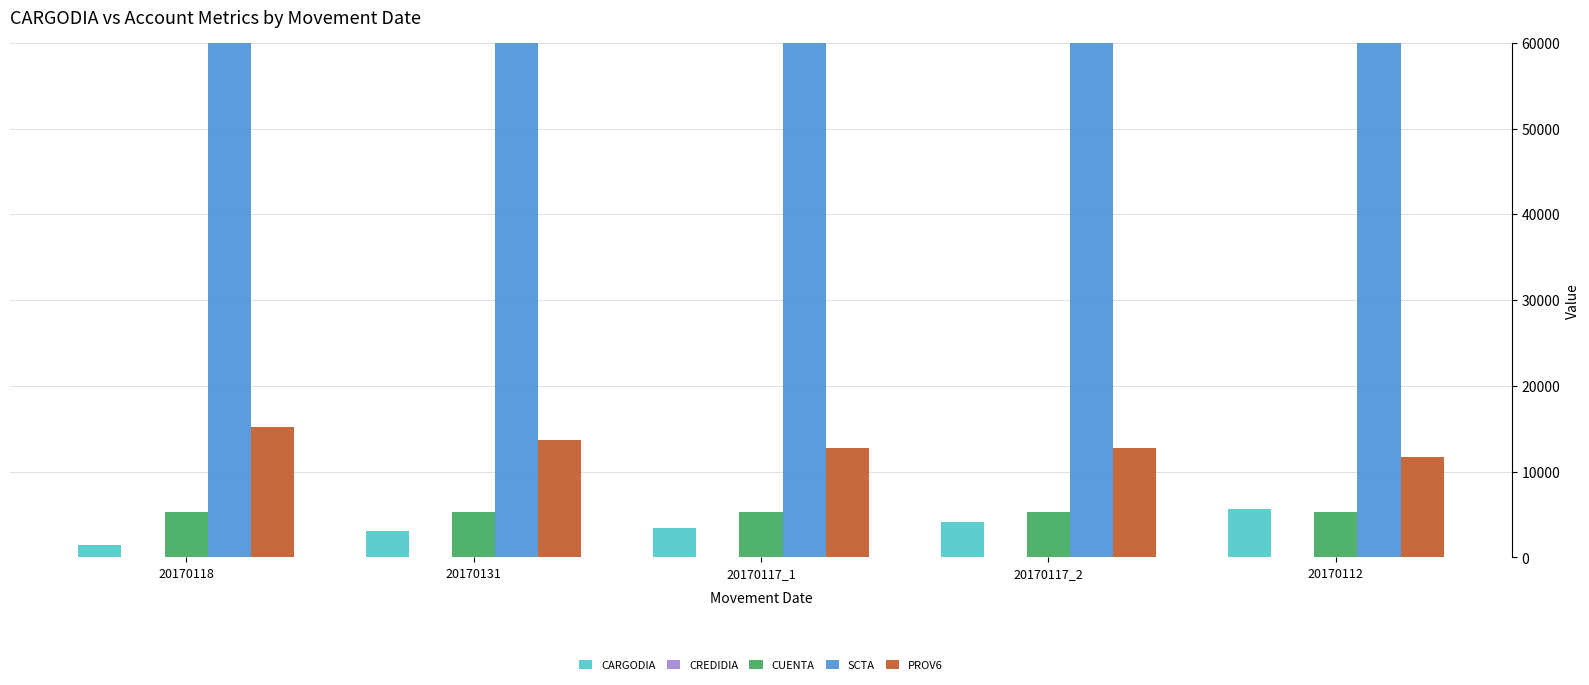

The SCTA series shows 77342724 at 20170118. True or false?

False